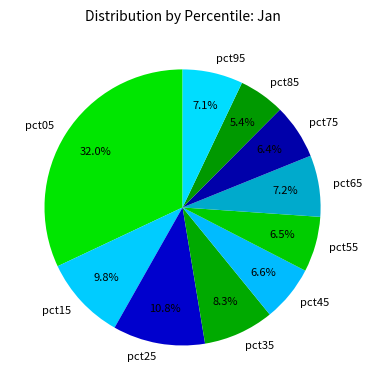

Is there a majority slice in this chart?

No